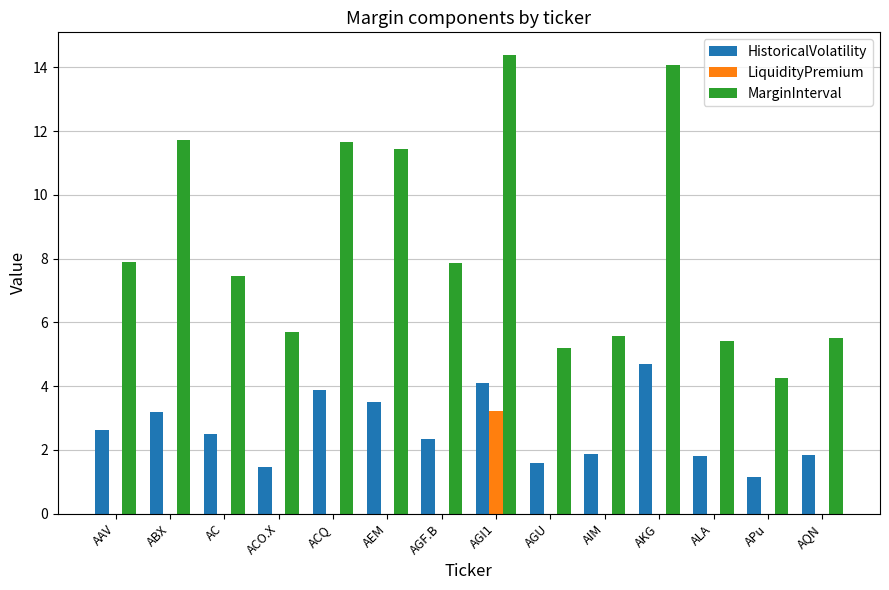

Is the value of HistoricalVolatility at AGI1 greater than the value of MarginInterval at APu?

No